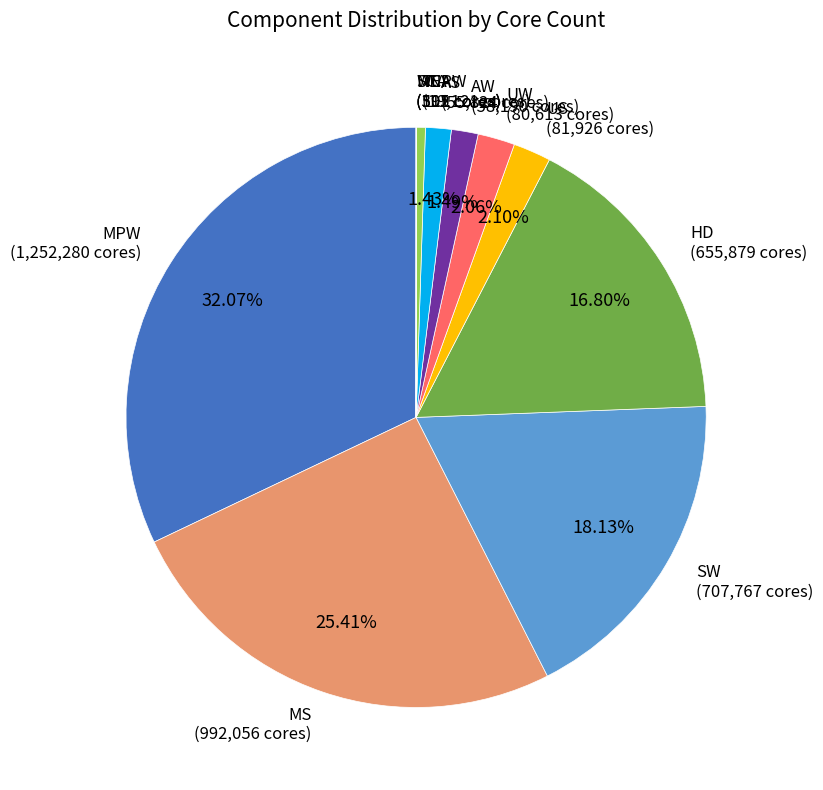

True or false: MS accounts for 25% of the total.

True